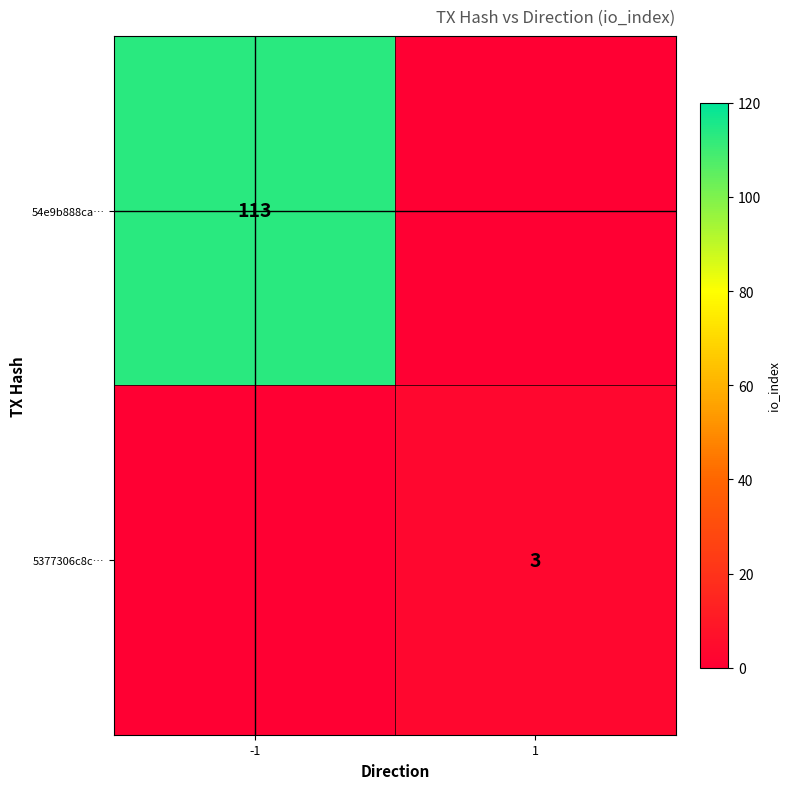

Between 1 and -1, which is larger?

-1